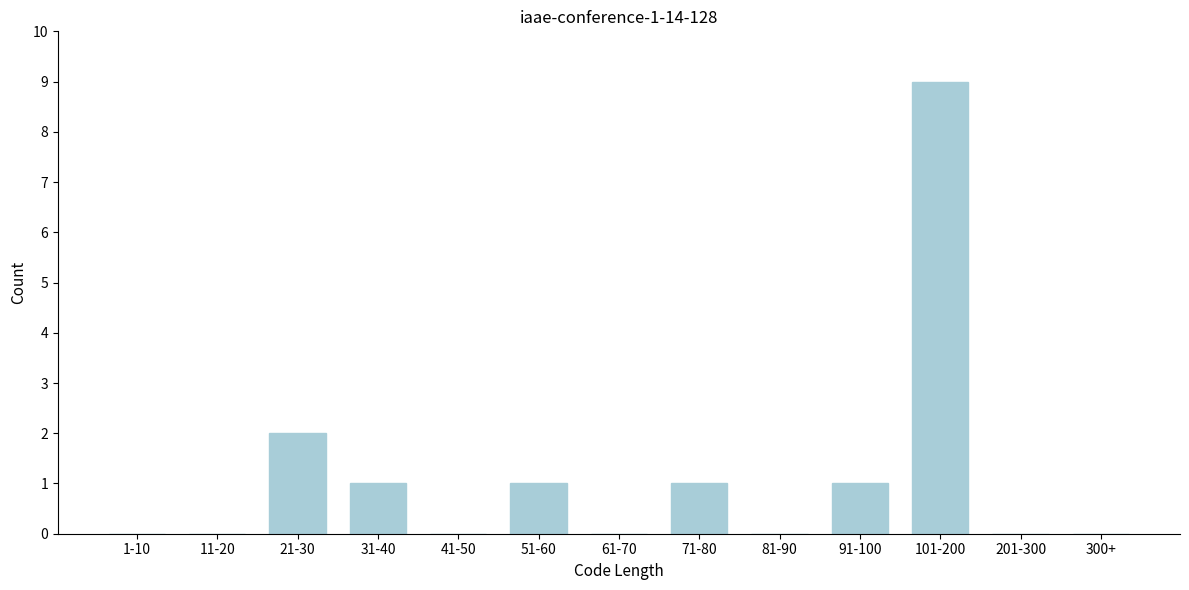

Reading right to left, what are all the values shown in this chart?

300+=0	201-300=0	101-200=9	91-100=1	81-90=0	71-80=1	61-70=0	51-60=1	41-50=0	31-40=1	21-30=2	11-20=0	1-10=0